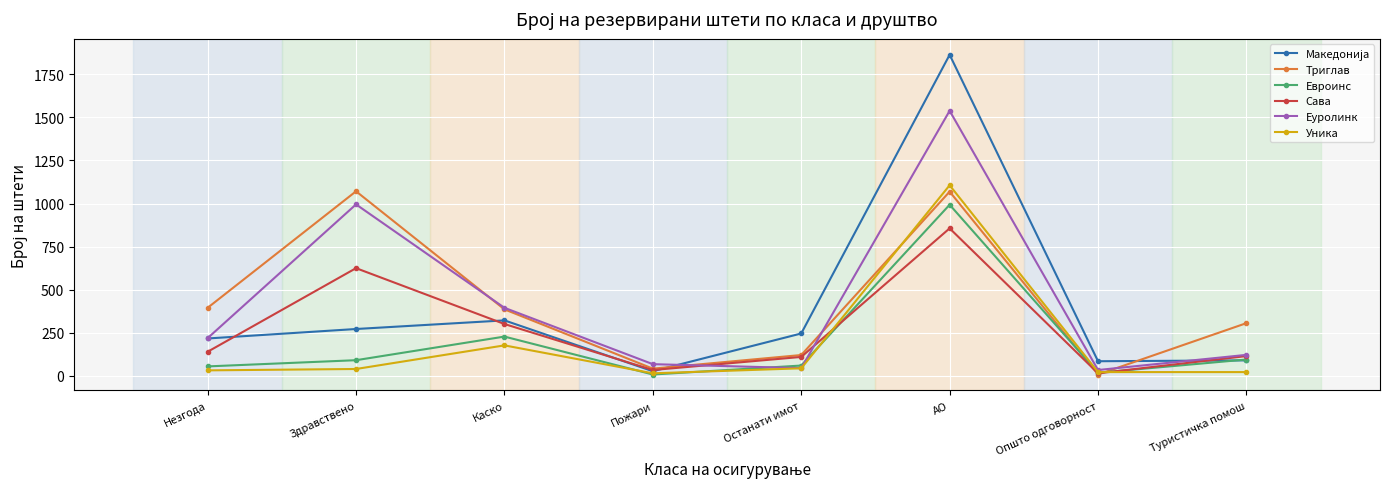

Is the value of Сава at АО greater than the value of Еуролинк at Пожари?

Yes